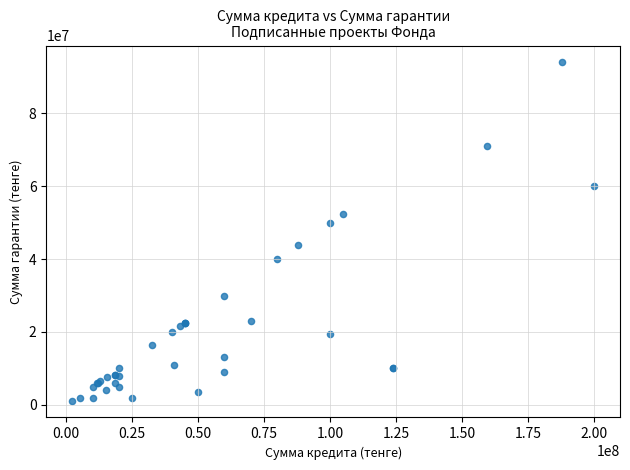

What Y value in the scatter plot is closest to 47589000?

50000000